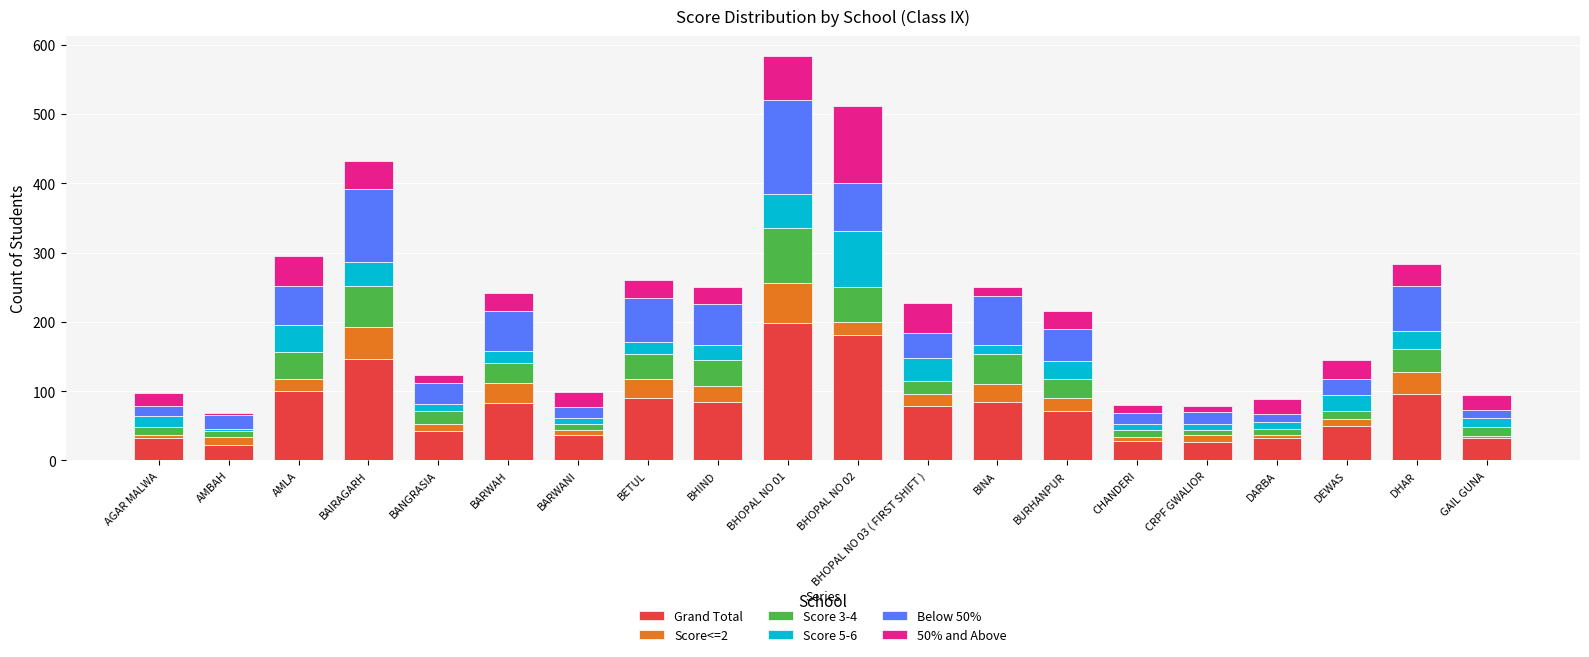

How many categories are shown in the chart?

20